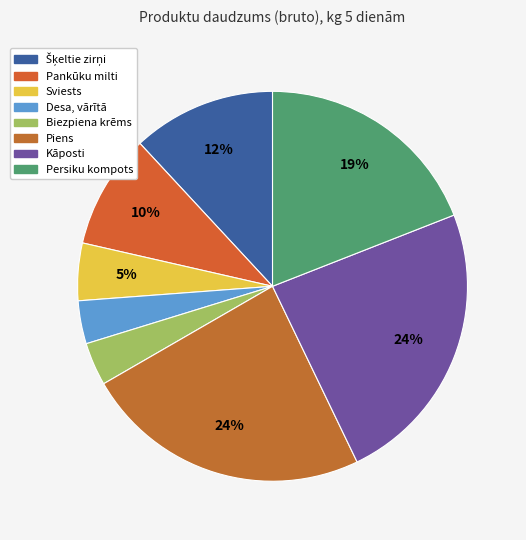

True or false: Sviests accounts for 20% of the total.

False